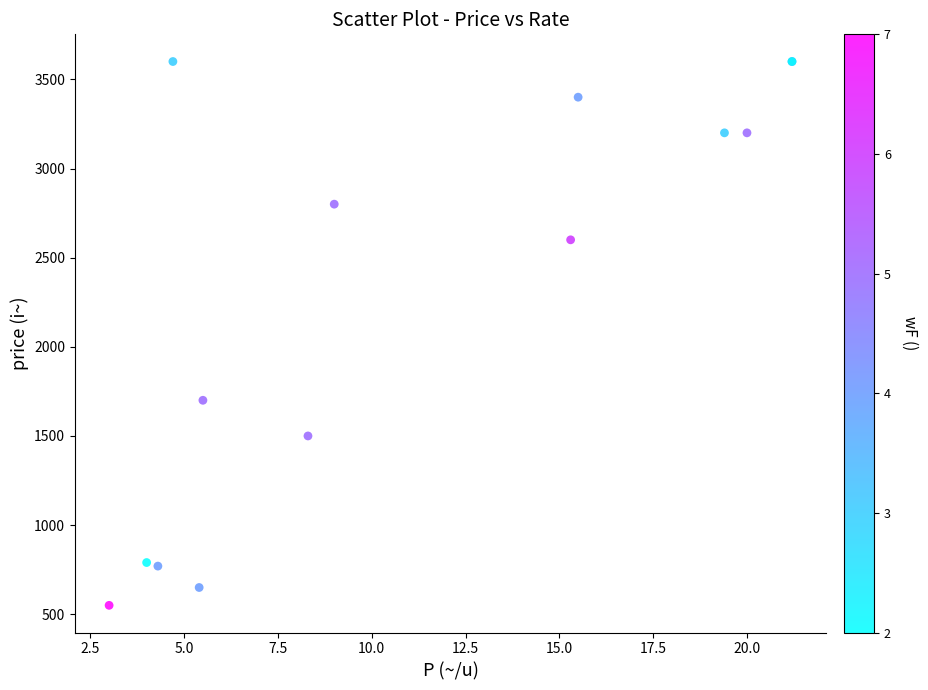

What Y value in the scatter plot is closest to 2075?

1700